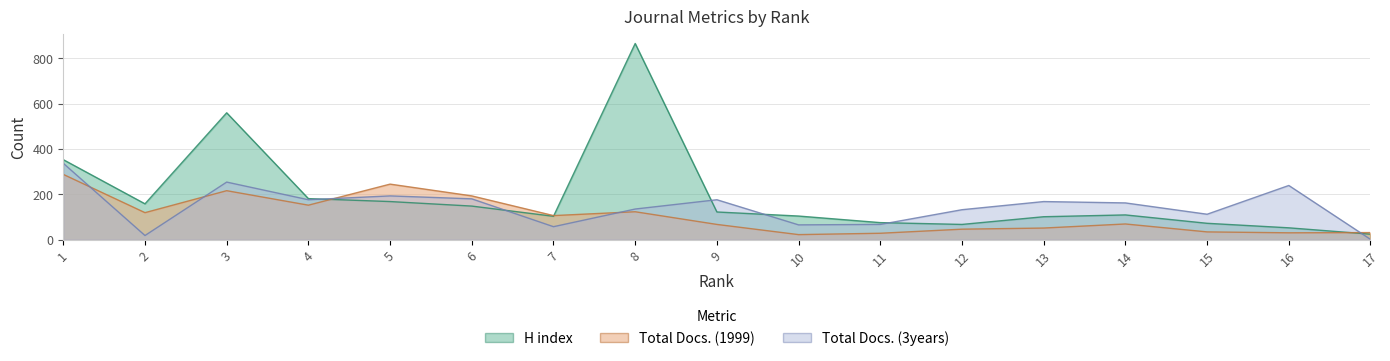

Reading left to right, transcribe all the data shown in this chart.

H index: 353	158	560	181	168	148	103	866	122	104	75	67	101	109	72	52	24
Total Docs. (1999): 288	119	216	152	245	193	106	123	67	22	28	46	51	69	34	30	31
Total Docs. (3years): 337	18	254	176	193	180	57	135	176	65	67	132	168	162	112	239	1